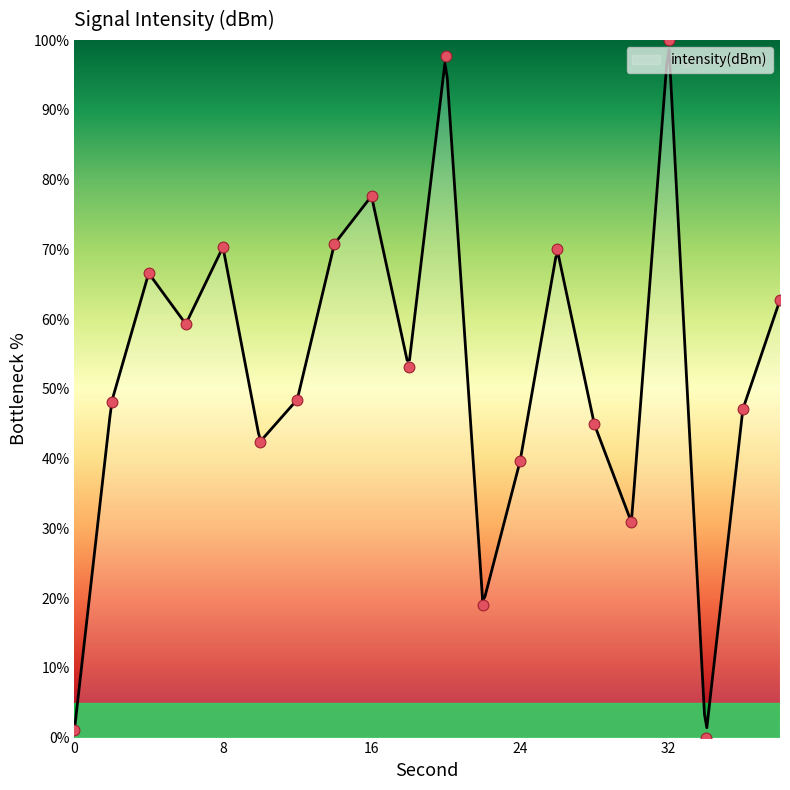

What is the change in value from 36 to 38?

+15.7